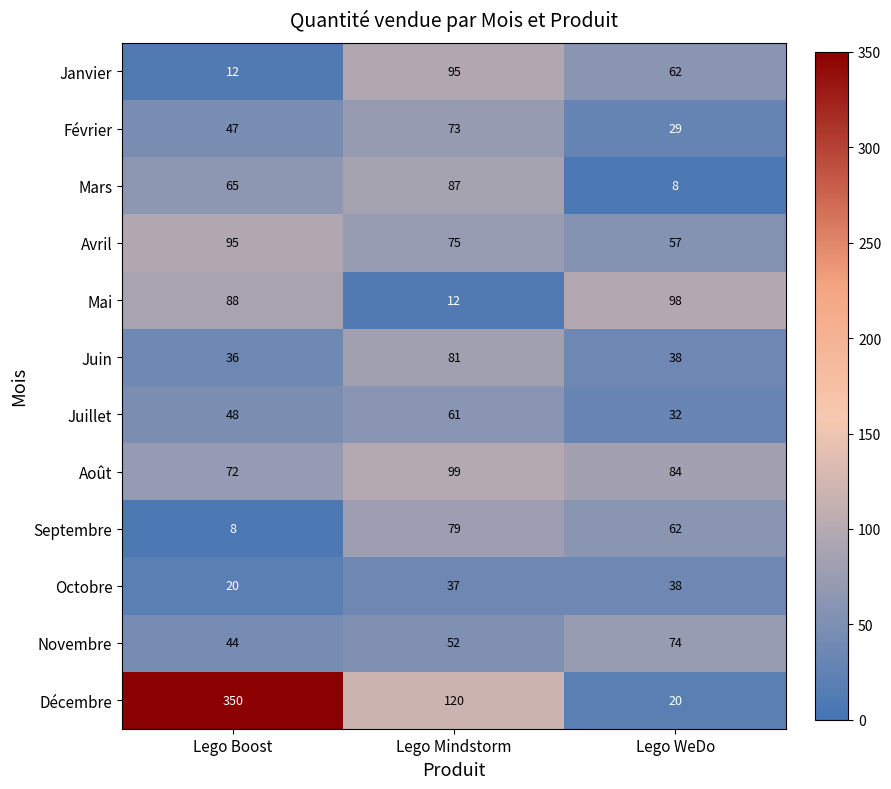

True or false: Novembre has a value of 74 at Lego WeDo.

True